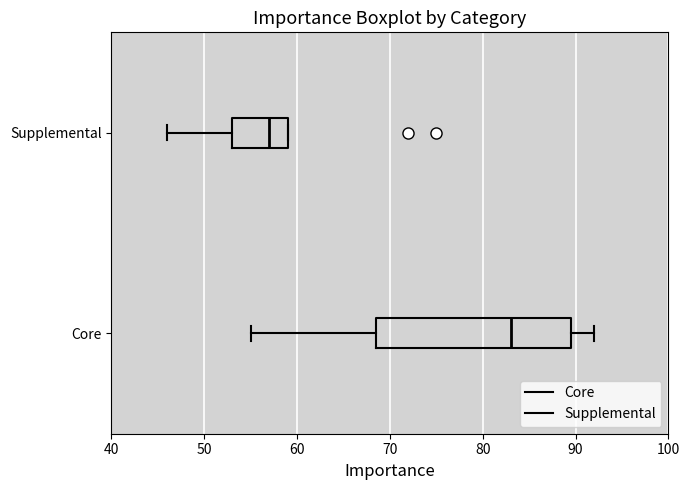

Reading bottom to top, transcribe this box plot: for each box, give where its median line is, the range the box spans, and where its two whiskers end, as read against the x-axis. The values are not printed on the chart, so give them approximately, as read against the axis.

Core: median 83, box 69 to 90, whiskers 55 to 92
Supplemental: median 57, box 53 to 59, whiskers 46 to 59